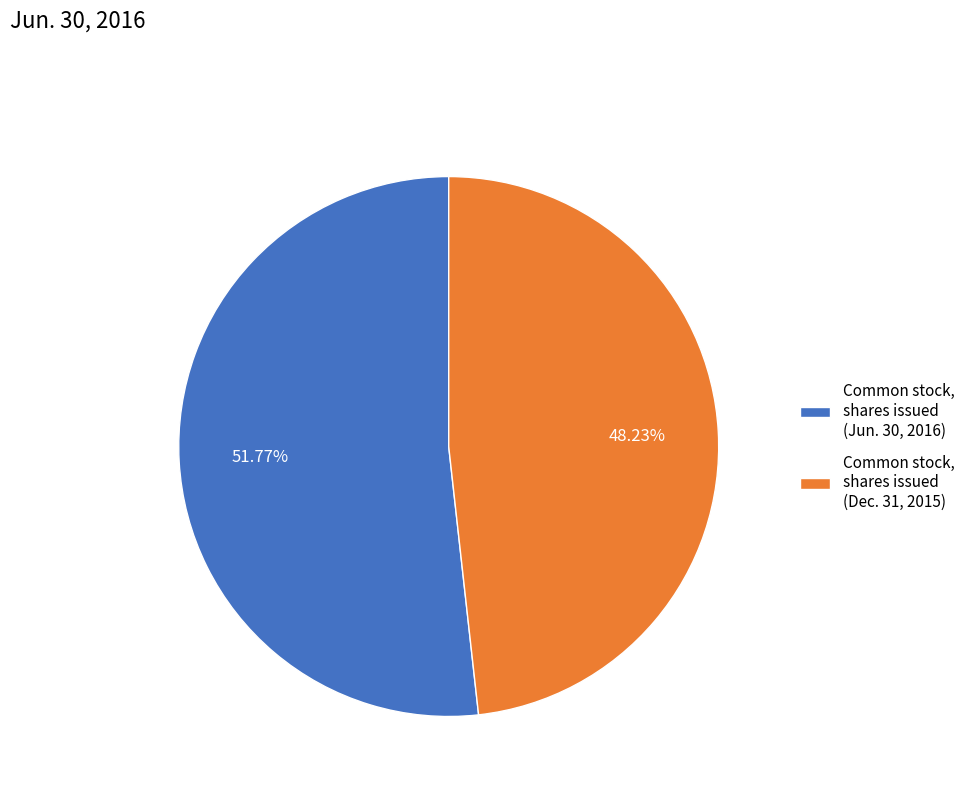

To the nearest percent, what portion does Common stock, shares issued (Jun. 30, 2016) represent?

52%